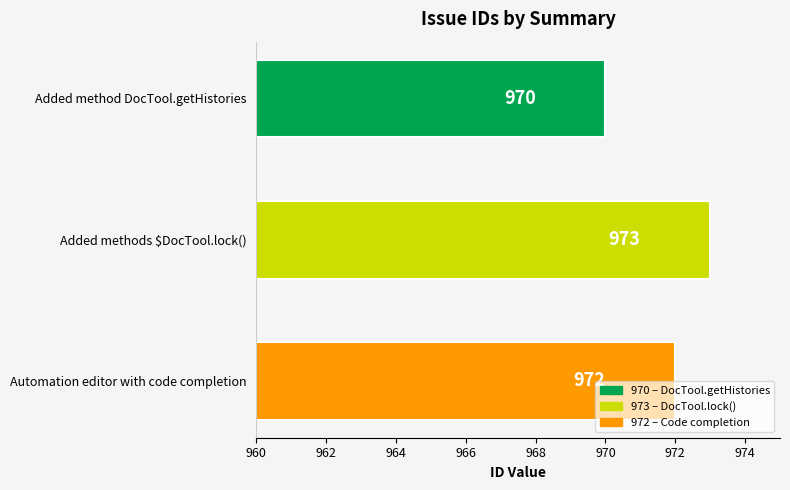

List the labels in order of value, smallest first.

Added method DocTool.getHistories, Automation editor with code completion, Added methods $DocTool.lock()